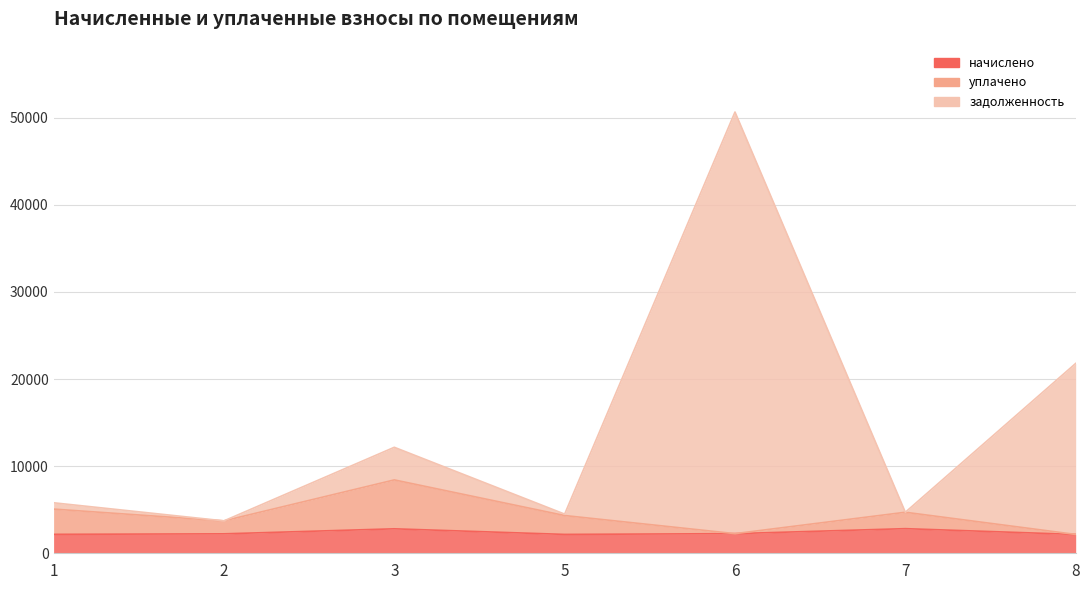

What is the value of the уплачено point at the 6th from the left?

4710.8